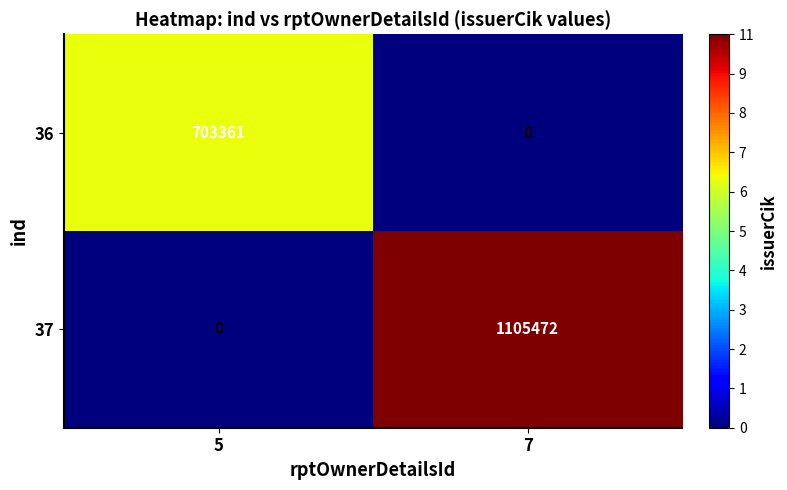

What is the sum of the 36 values at 5 and 7?

703361